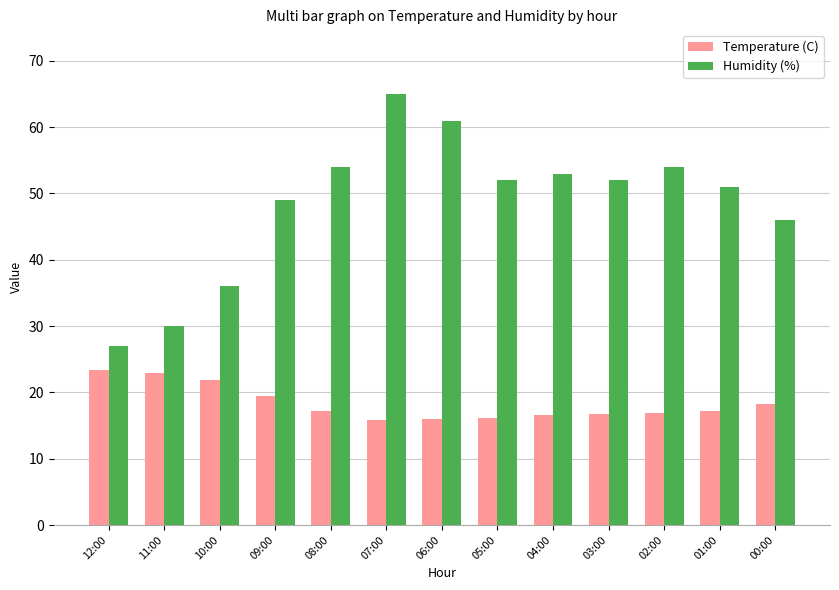

Are the bars grouped side by side (vs. stacked)?

Yes